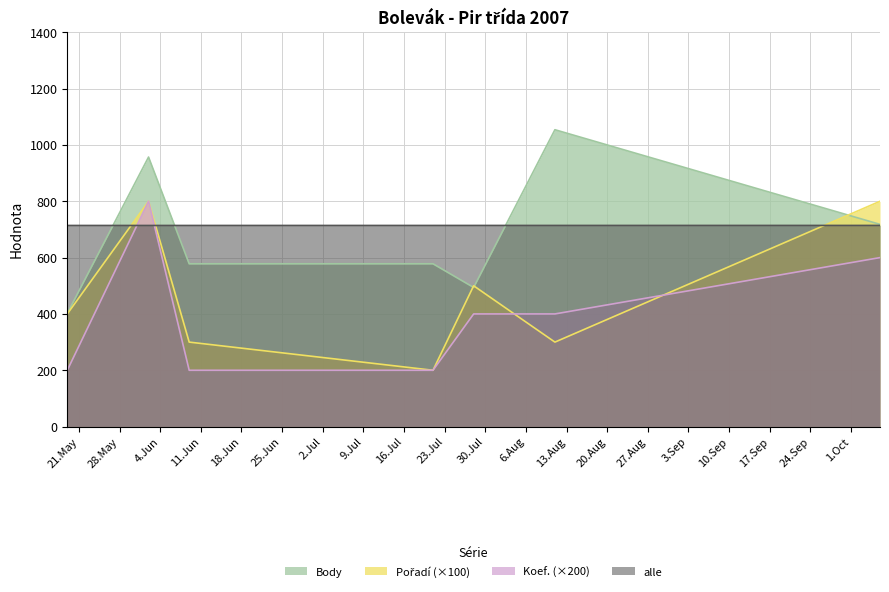

Reading left to right, what are all the values shown in this chart?

Body: 2007-05-19=402.0	2007-06-02=957.0	2007-06-09=578.0	2007-07-21=578.0	2007-07-28=494.0	2007-08-11=1054.0	2007-10-06=718.0
Pořadí: 2007-05-19=400.0	2007-06-02=800.0	2007-06-09=300.0	2007-07-21=200.0	2007-07-28=500.0	2007-08-11=300.0	2007-10-06=800.0
Koef.: 2007-05-19=200.0	2007-06-02=800.0	2007-06-09=200.0	2007-07-21=200.0	2007-07-28=400.0	2007-08-11=400.0	2007-10-06=600.0
CTL (norm): 2007-05-19=714.0	2007-06-02=714.0	2007-06-09=714.1	2007-07-21=714.1	2007-07-28=714.1	2007-08-11=714.1	2007-10-06=714.2